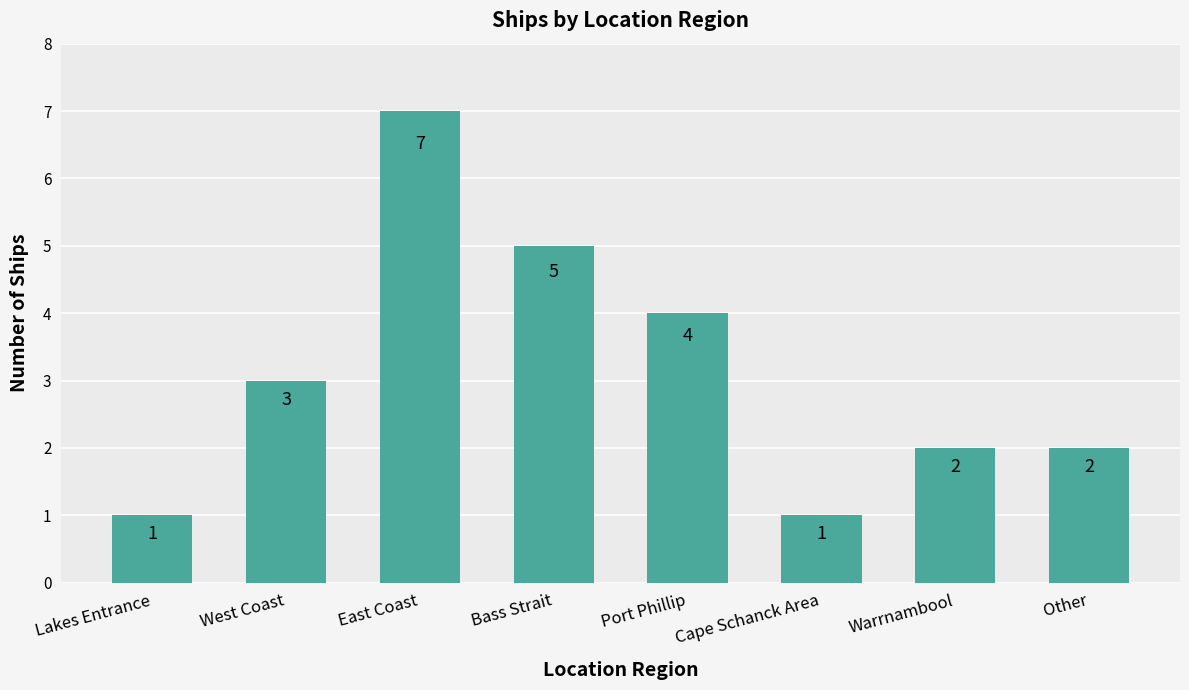

Approximately how many times larger is the value at Warrnambool compared to Lakes Entrance?

2.0